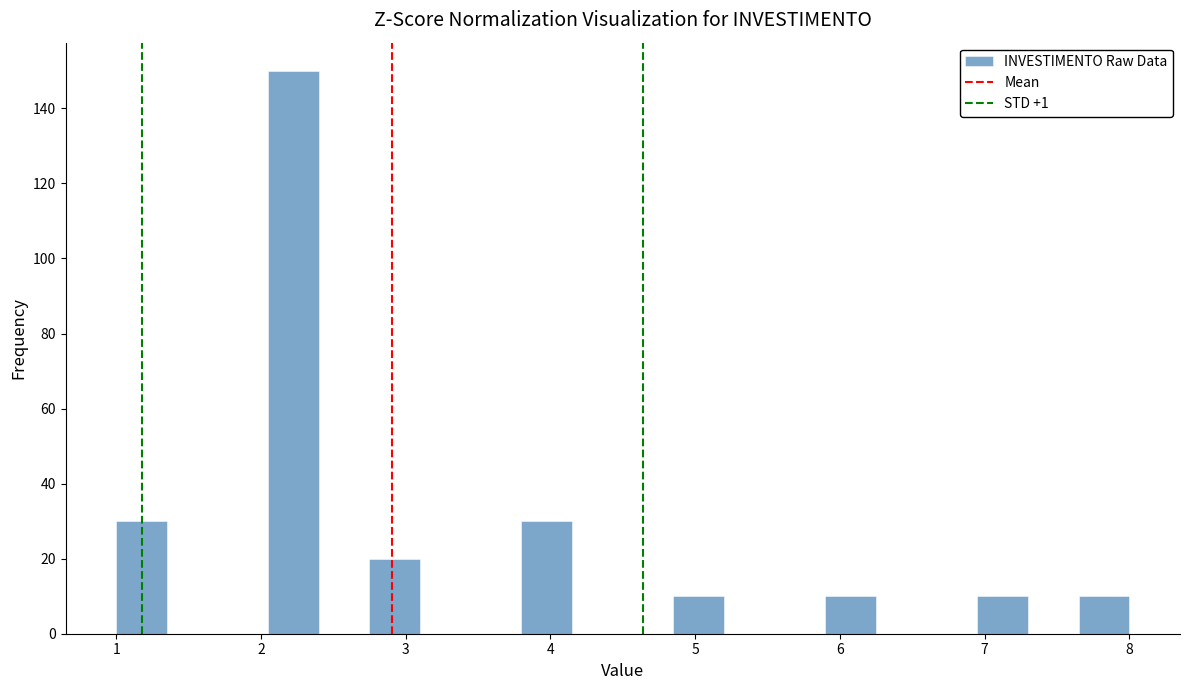

Read against the x-axis, roughly where is the centre of the tallest bar?

2.2